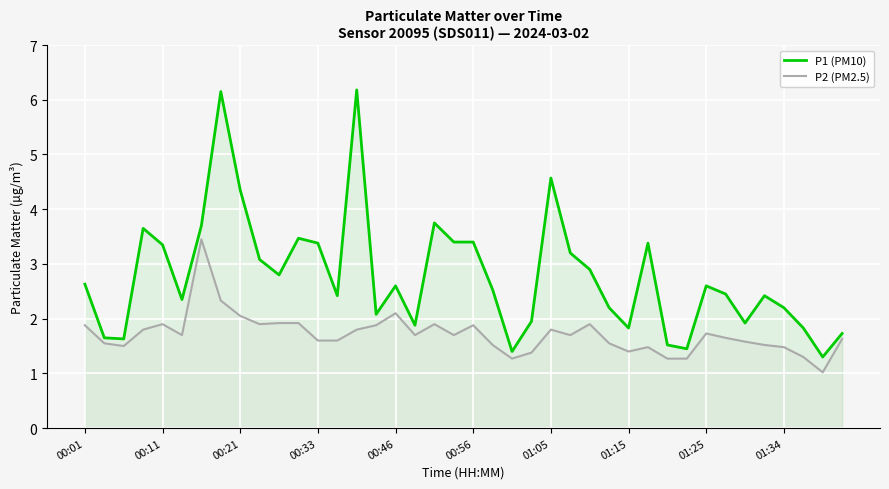

Is it true that P2 (PM2.5) equals 2.0 at 00:21?

True